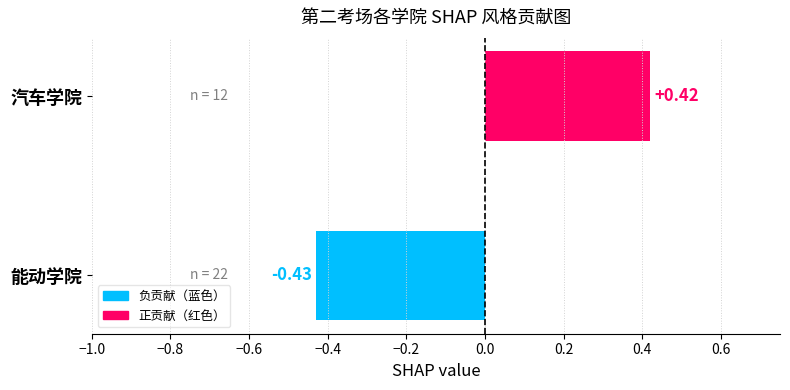

How many values are between 0 and 1?

1